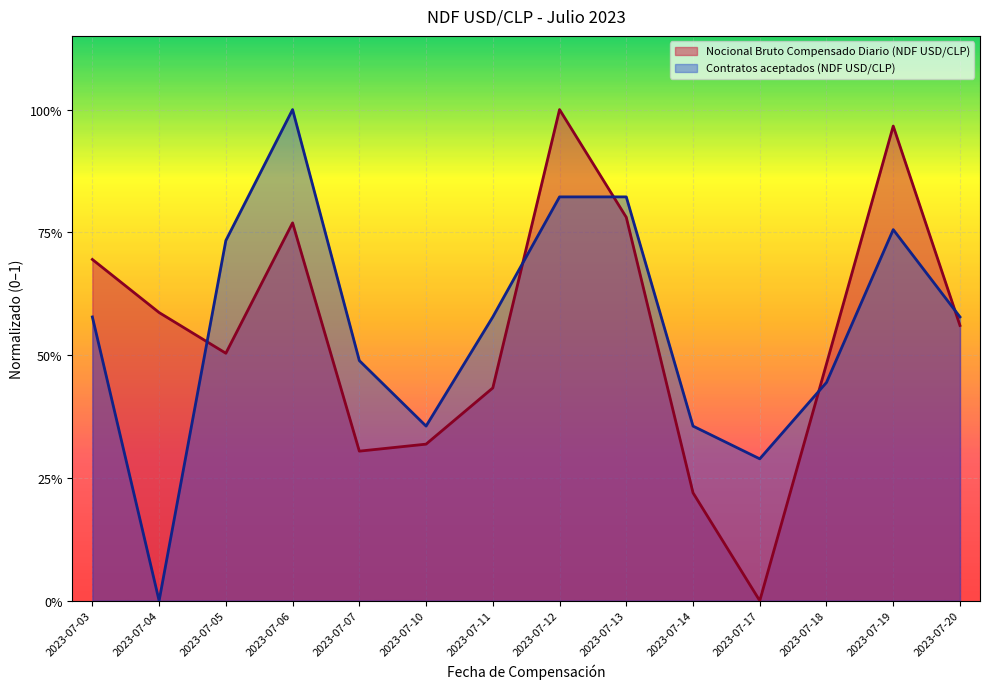

What is the difference between the Nocional Bruto Compensado Diario (NDF USD/CLP) values at 2023-07-14 and 2023-07-10?

0.1